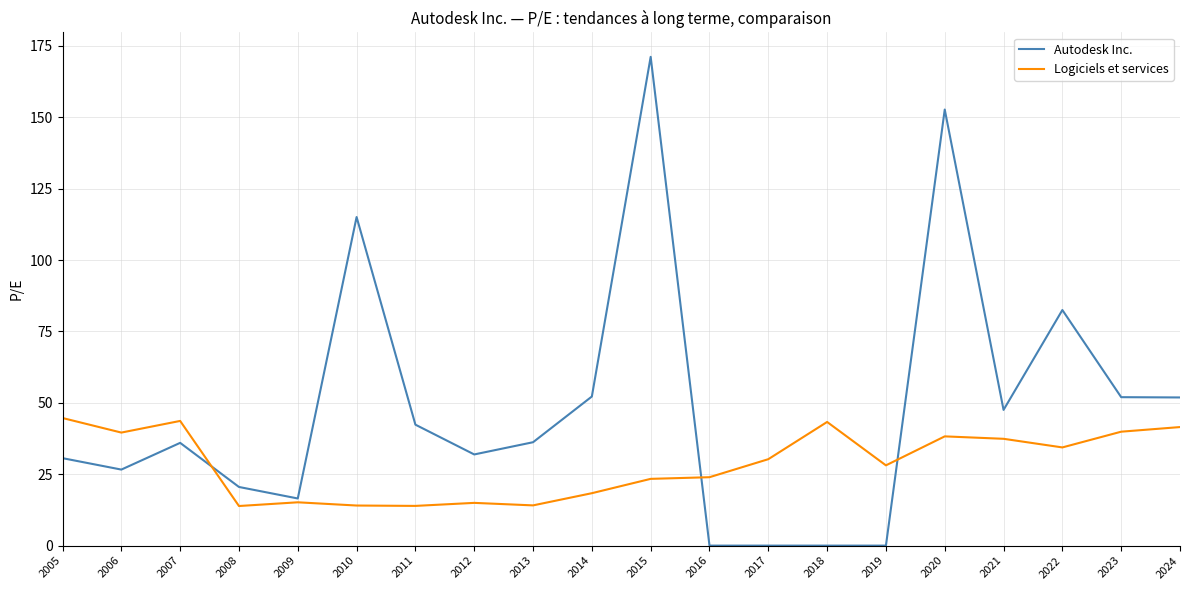

What is the maximum value for Autodesk Inc.?

171.2